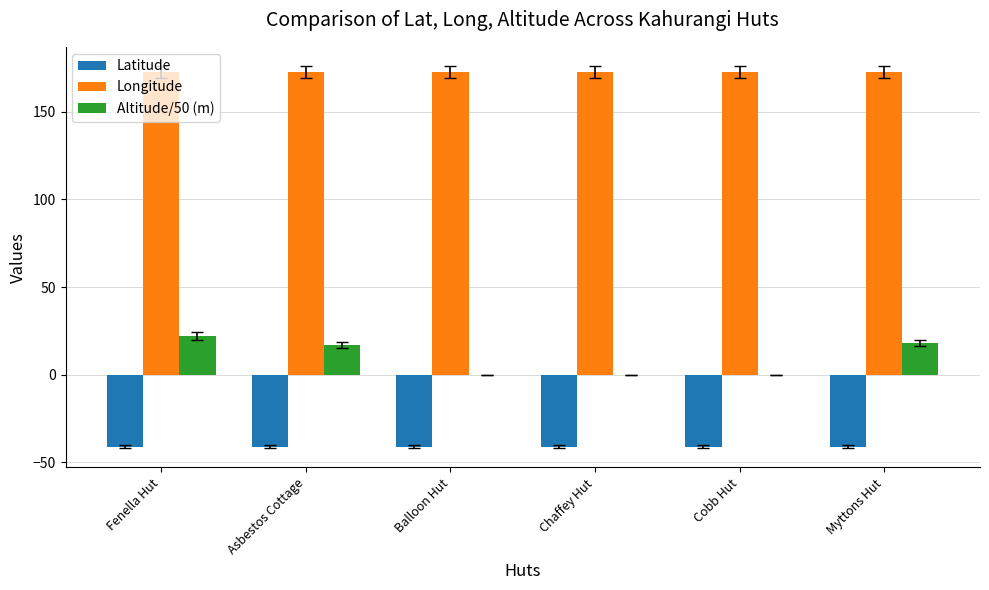

What is the total value across all series at Myttons Hut?

149.7